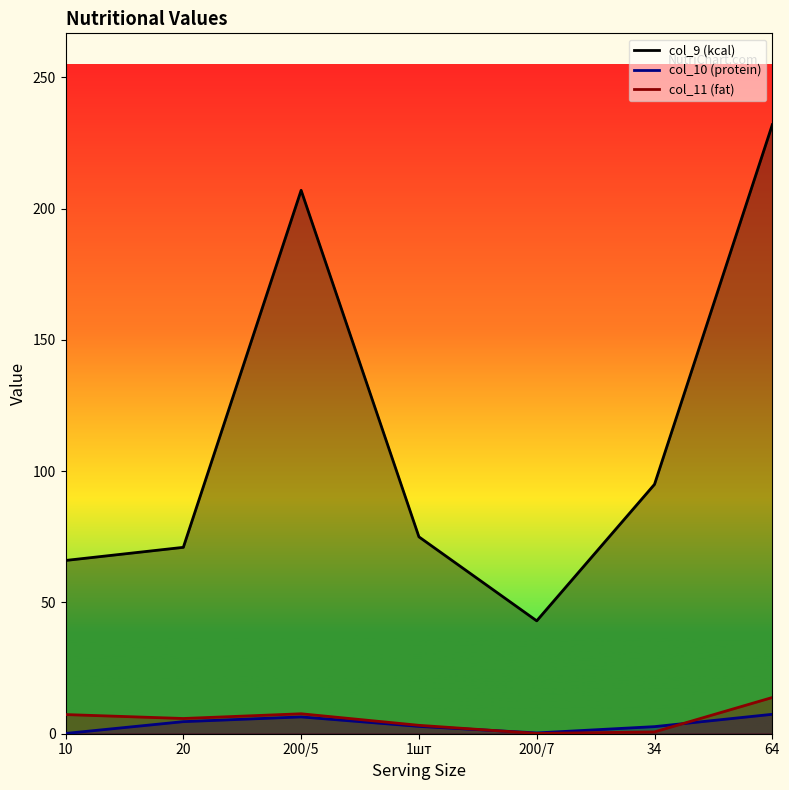

What is the sum of the col_11 values at 1шт and 200/7?

3.3